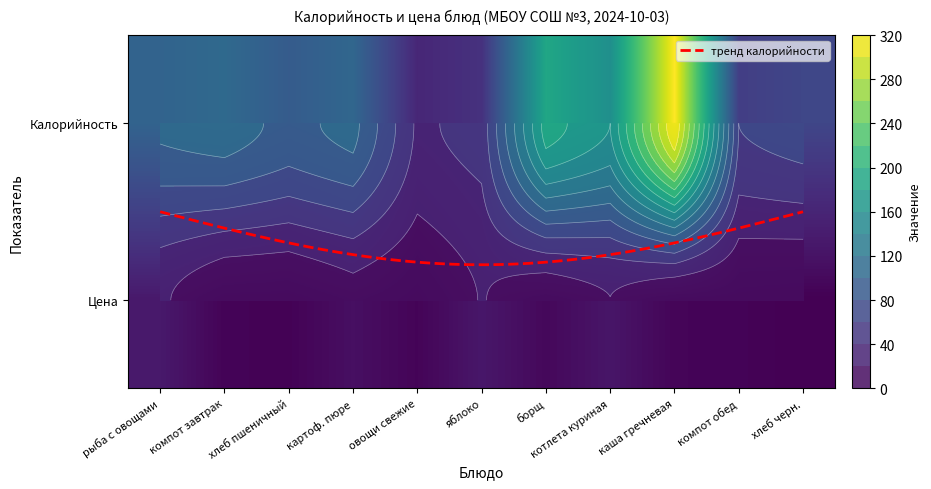

Is the value of котлета куриная at 1 greater than the value of хлеб черн. at 1?

Yes